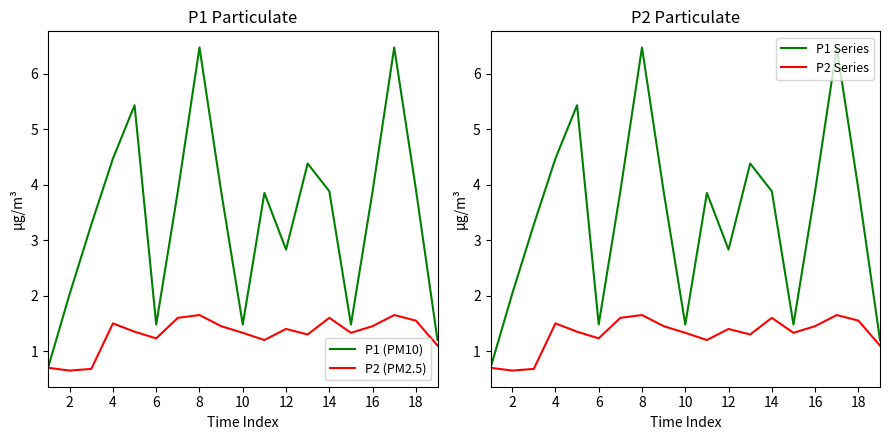

What is the minimum value for P2 (PM2.5)?

0.7